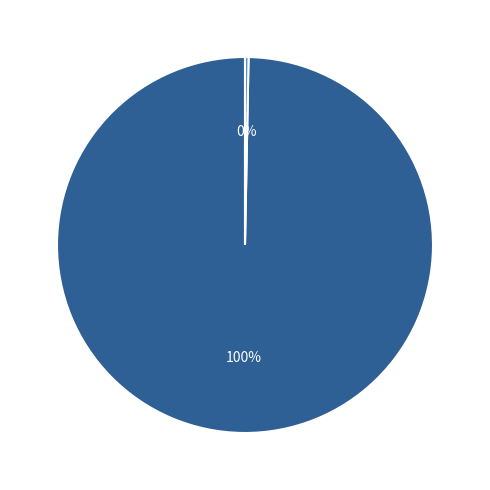

Between Regular (io_index=661) and Vote (io_index=2), which is larger?

Regular (io_index=661)